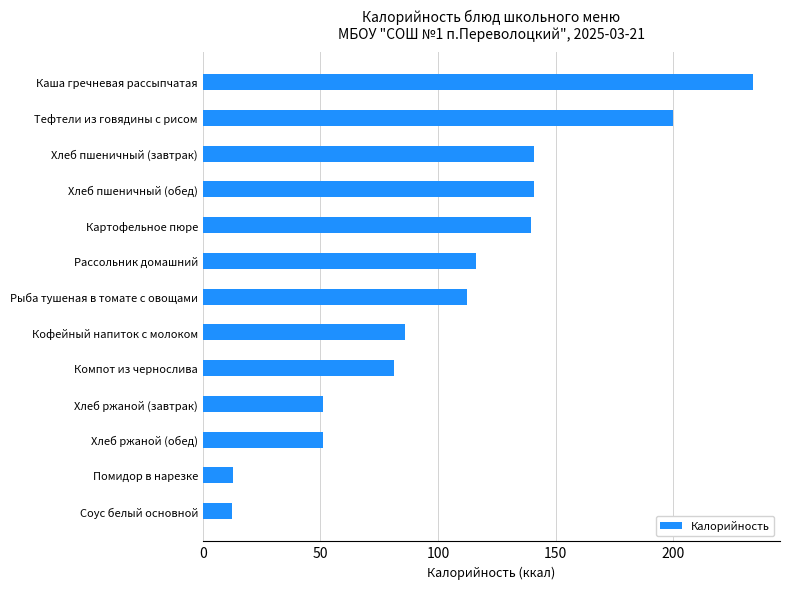

What is the change in value from Помидор в нарезке to Тефтели из говядины с рисом?

+186.9